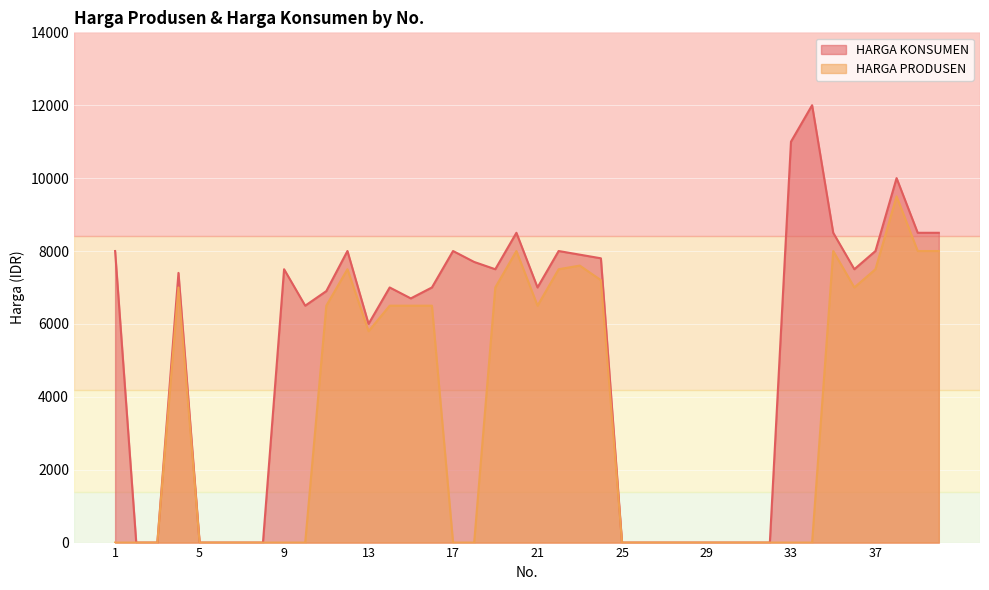

What is the difference between the maximum and minimum values in the HARGA KONSUMEN series?

12000